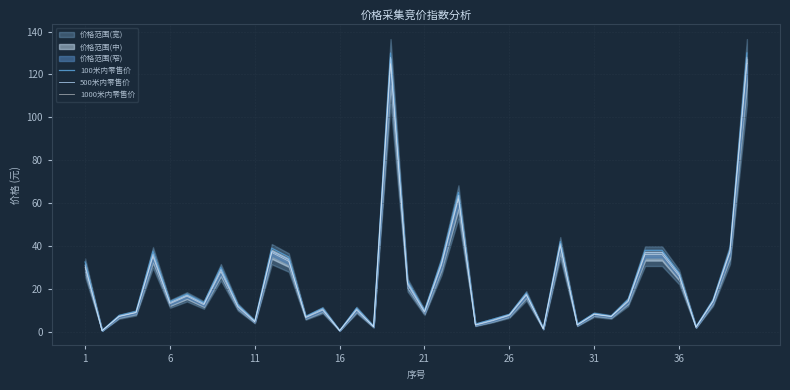

What is the maximum value for 100米内零售价?

130.0